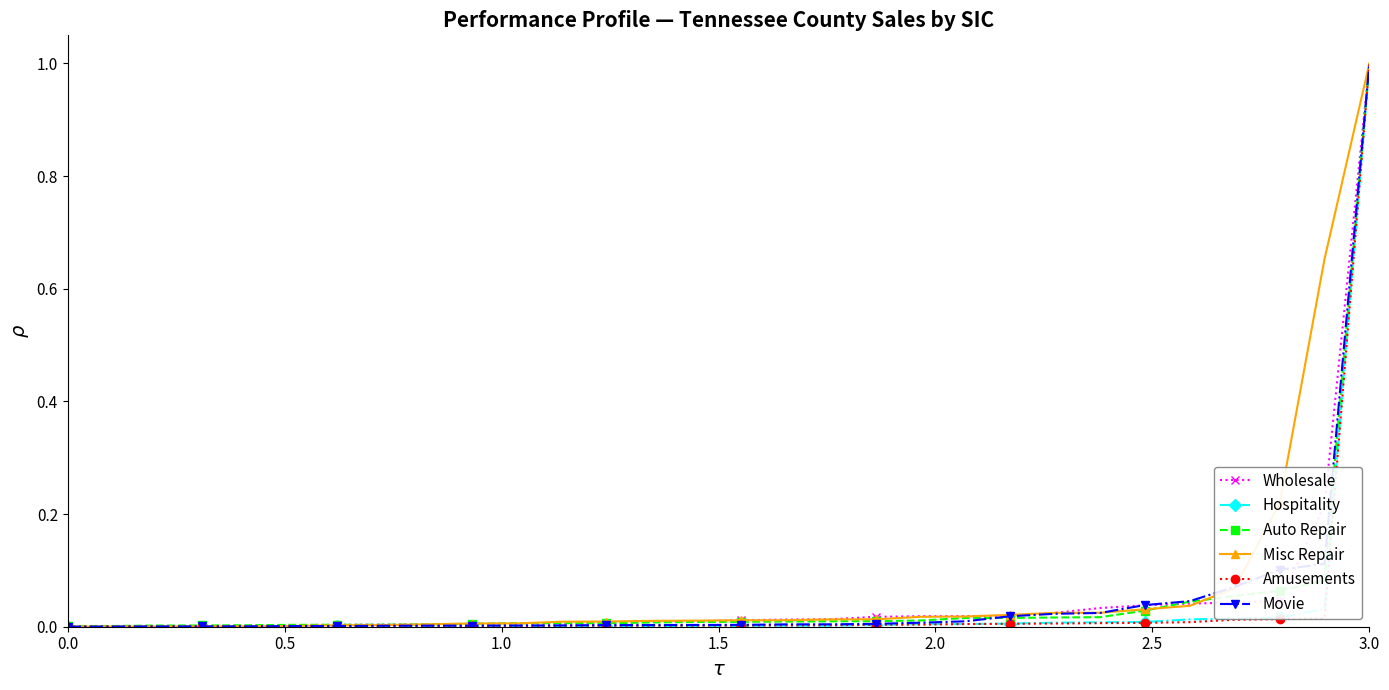

What is the greatest value displayed?

1.0